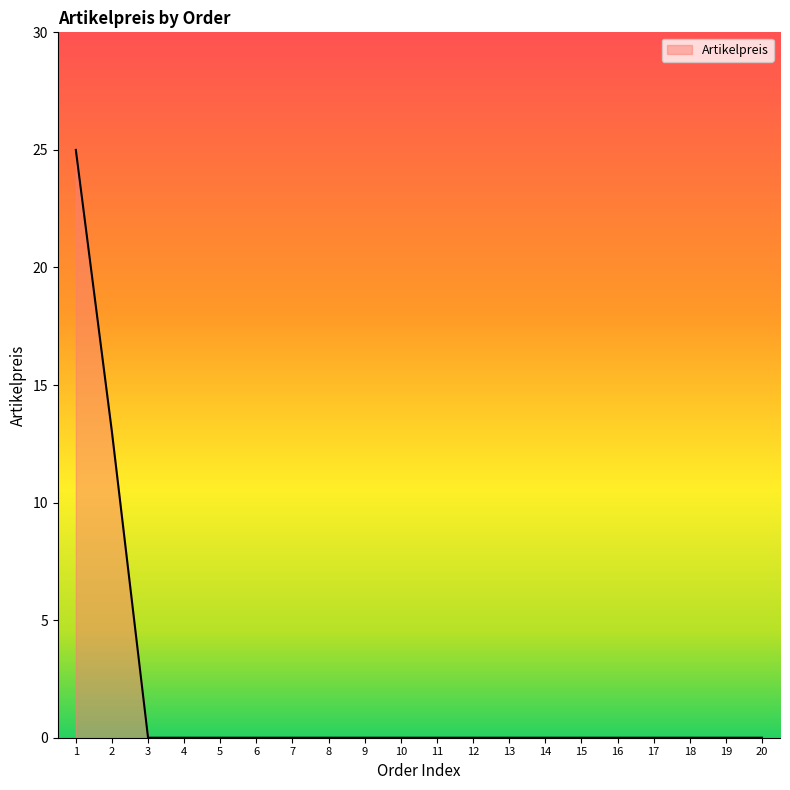

Reading left to right, what are all the values shown in this chart?

25	13	0	0	0	0	0	0	0	0	0	0	0	0	0	0	0	0	0	0